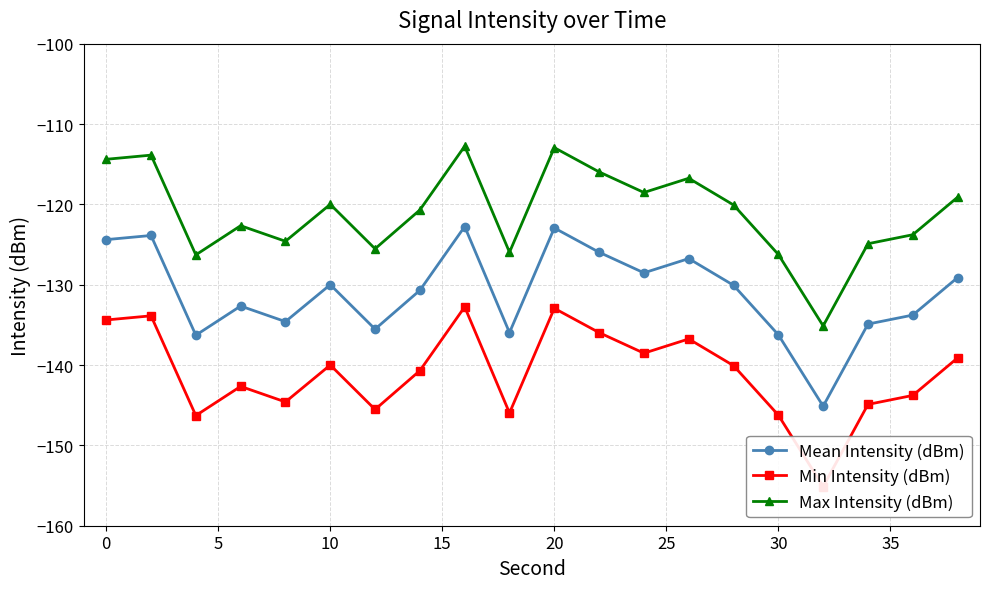

What is the maximum value for Max Intensity (dBm)?

-112.8